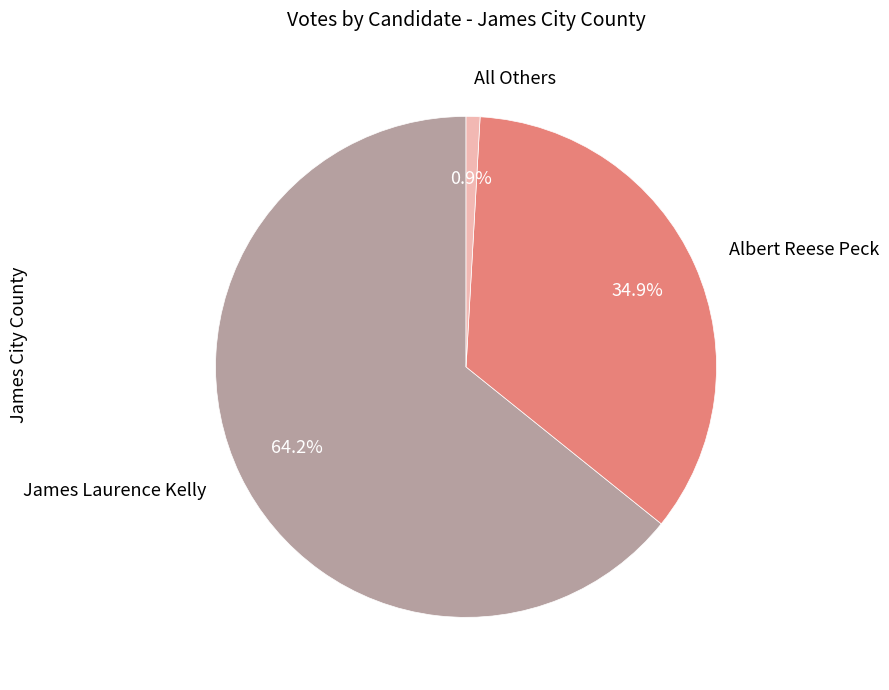

Rank the categories by value from lowest to highest.

All Others, Albert Reese Peck, James Laurence Kelly